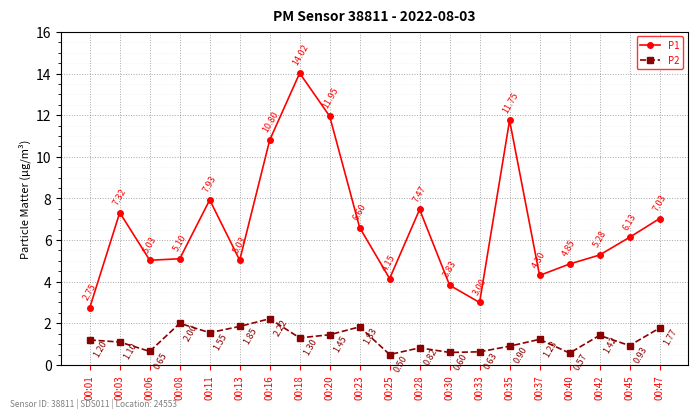

The P1 series shows 8.9 at 00:08. True or false?

False